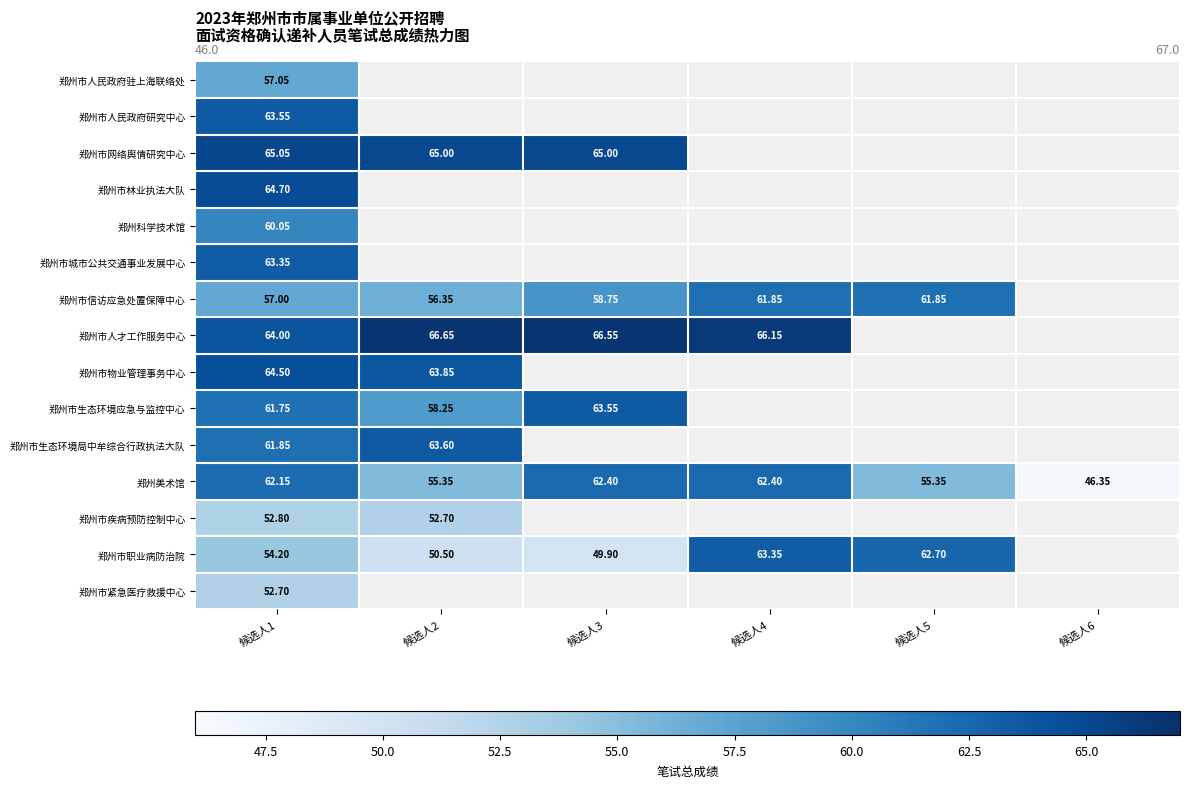

Is the value of 郑州市生态环境局中牟综合行政执法大队 at 候选人1 greater than the value of 郑州美术馆 at 候选人4?

No